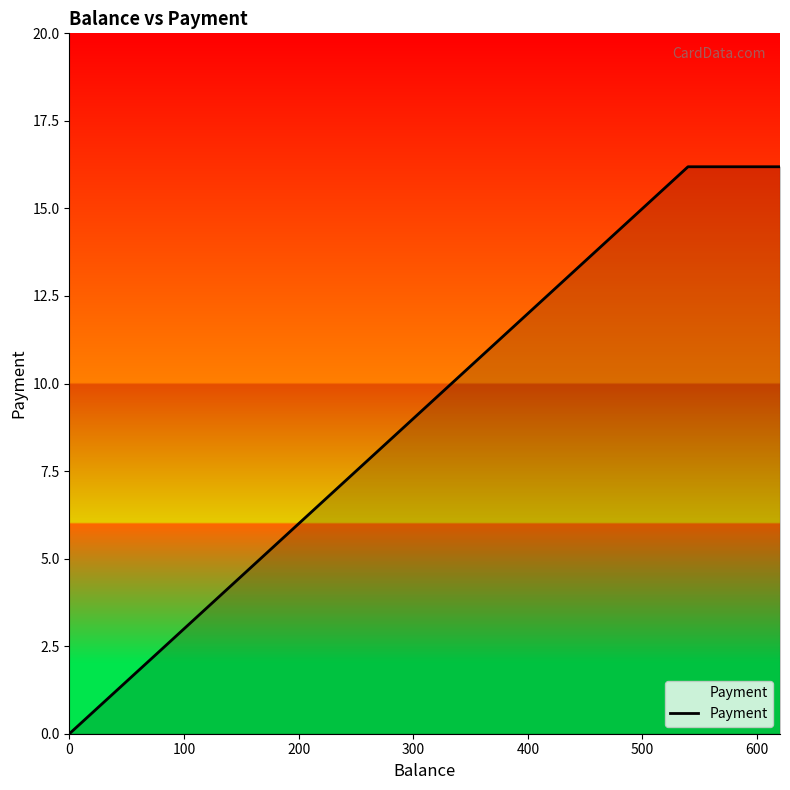

What is the maximum value shown in the chart?

16.2